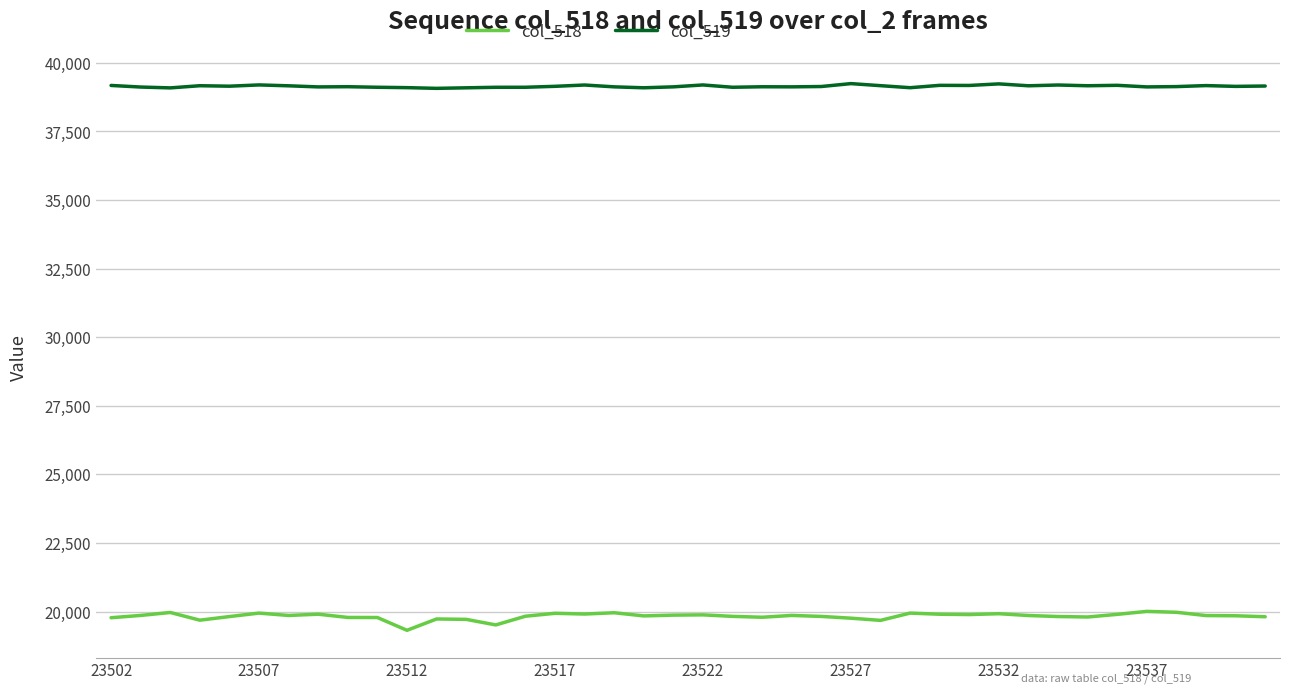

What are all the series names shown in the legend?

col_518, col_519